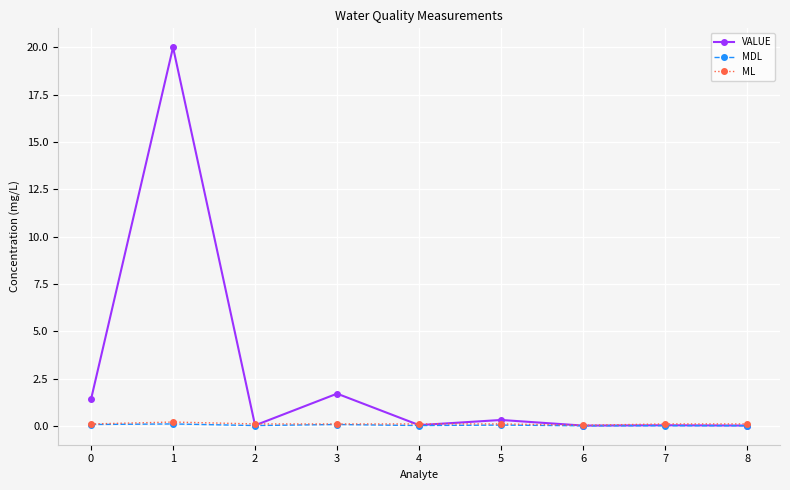

True or false: MDL has a value of 0.0 at 5.

True